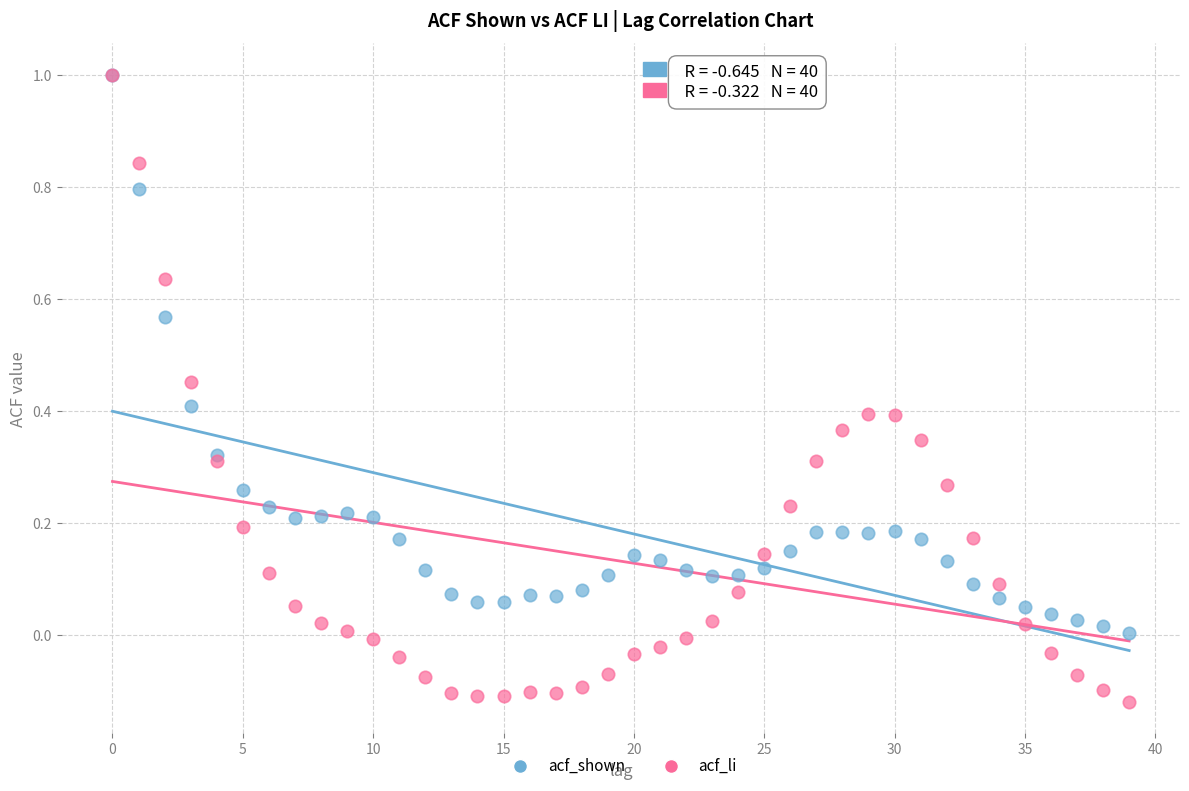

What are all the series names shown in the legend?

acf_shown, acf_li